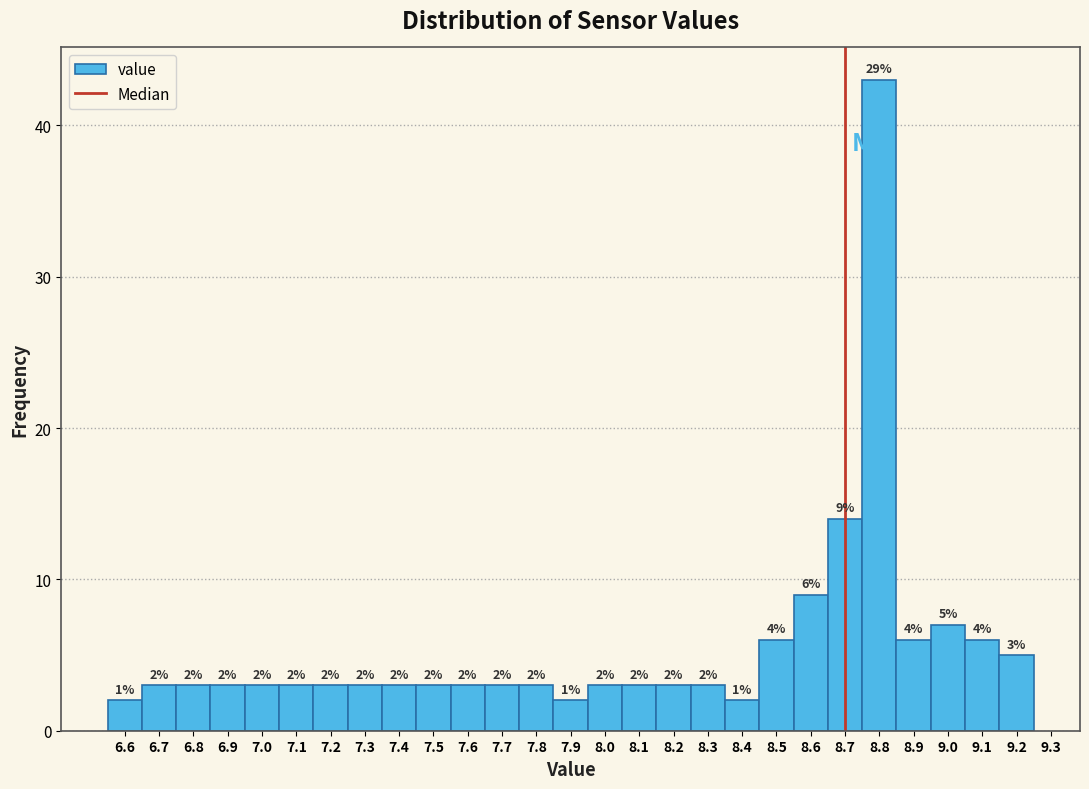

Over which range of the x-axis is the bar tallest?

8.75 to 8.85